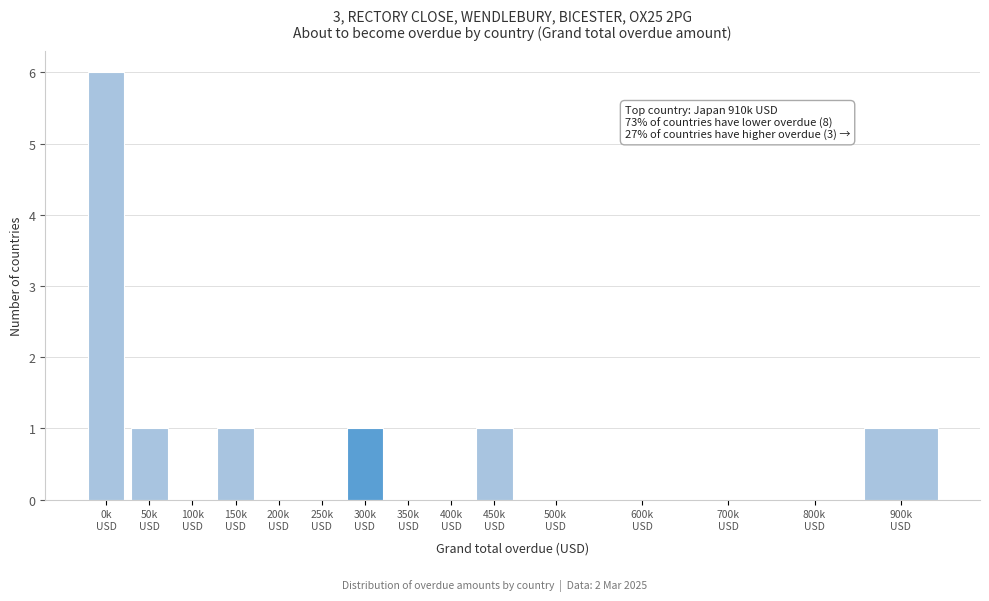

What is the greatest value displayed?

6